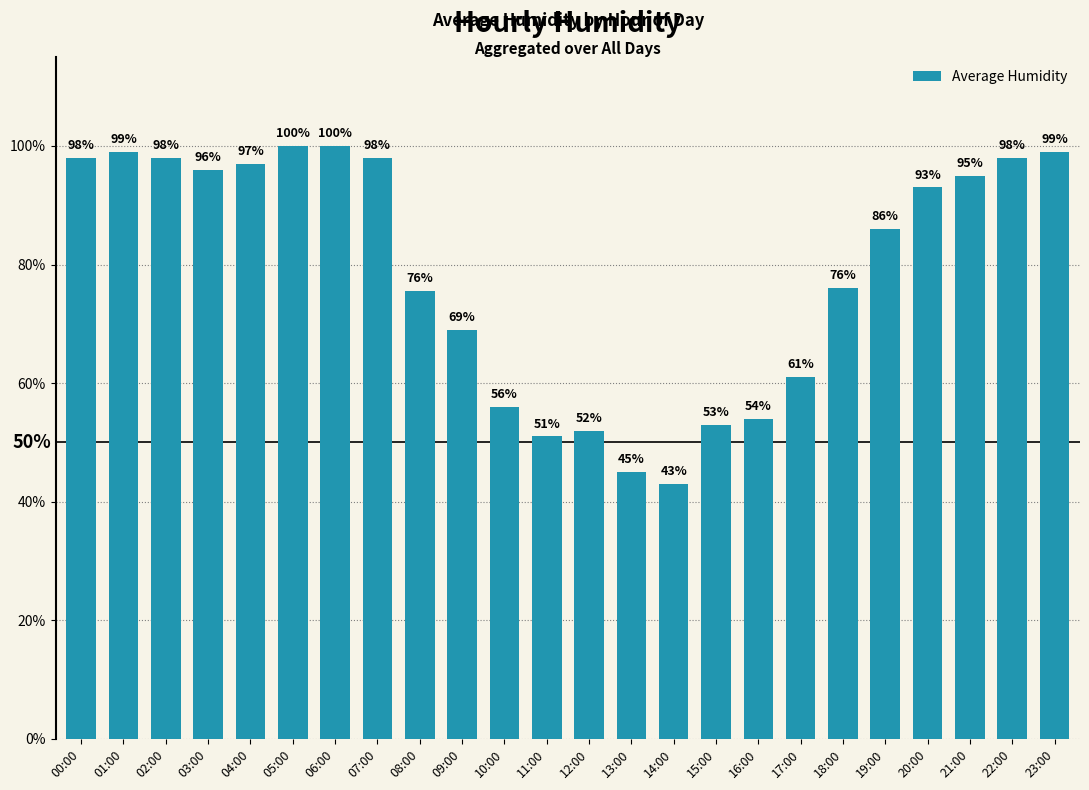

Rank the categories by value from lowest to highest.

14:00, 13:00, 11:00, 12:00, 15:00, 16:00, 10:00, 17:00, 09:00, 08:00, 18:00, 19:00, 20:00, 21:00, 03:00, 04:00, 00:00, 02:00, 07:00, 22:00, 01:00, 23:00, 05:00, 06:00